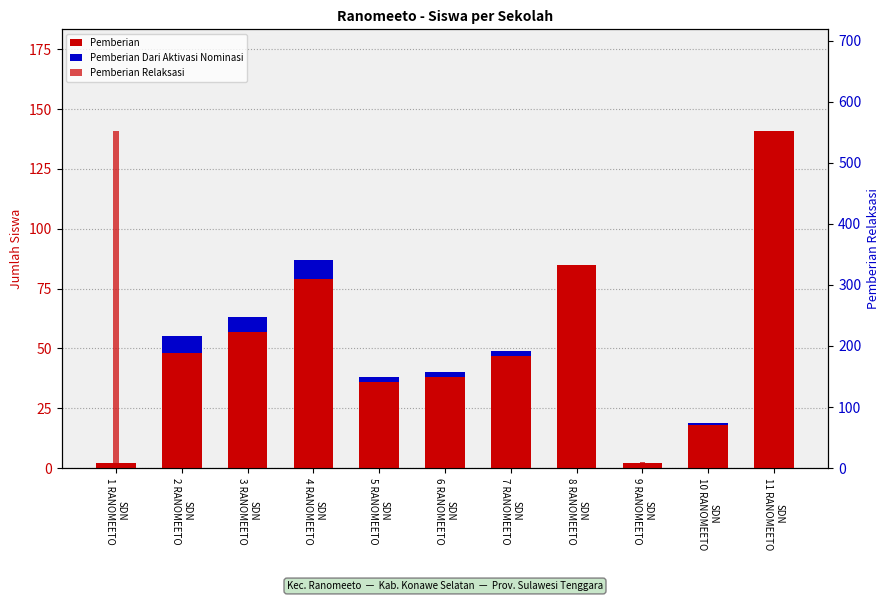

At which category is the sum across all series the highest?

SDN
11 RANOMEETO